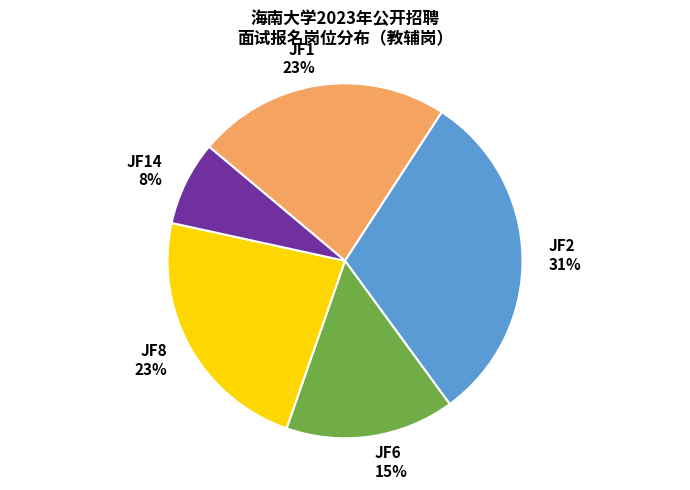

Is it true that JF8 is 36% of the pie?

False